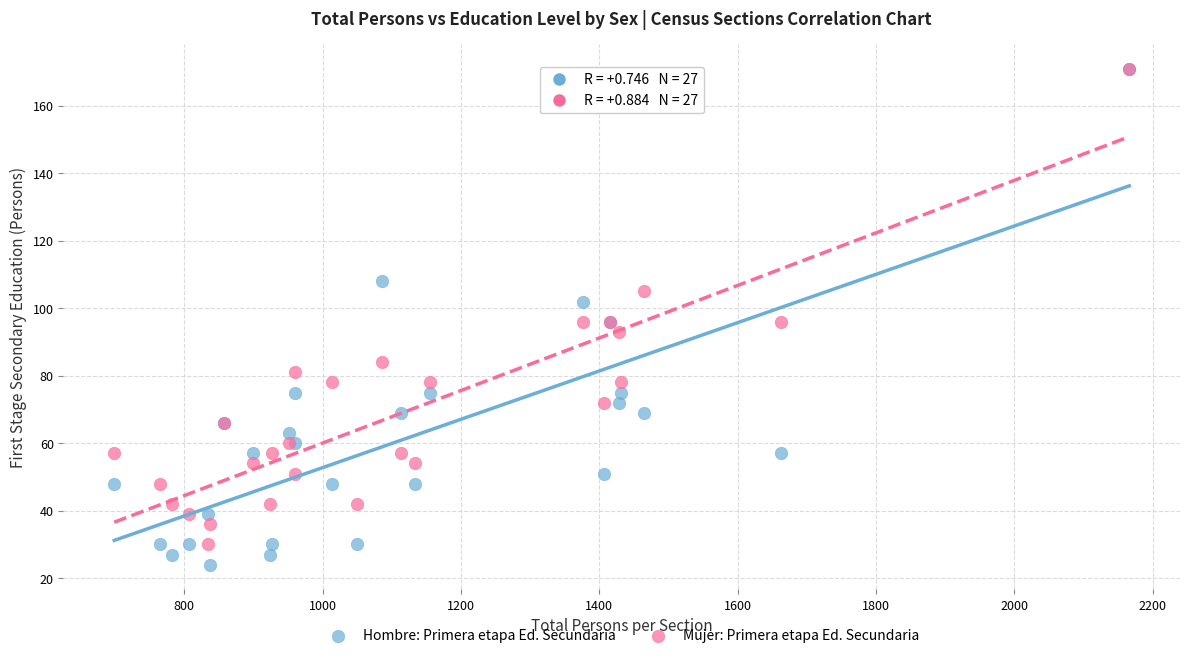

In the Mujer: Primera etapa Ed. Secundaria series, what Y value is closest to 100?

96